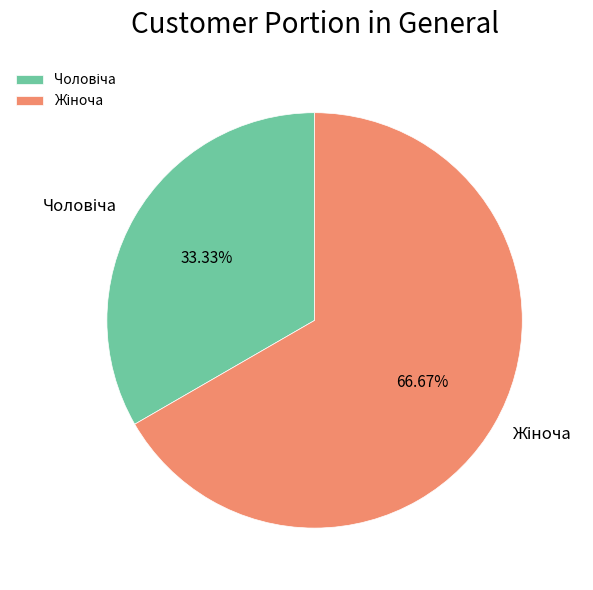

Is there any slice that represents more than half of the pie?

Yes